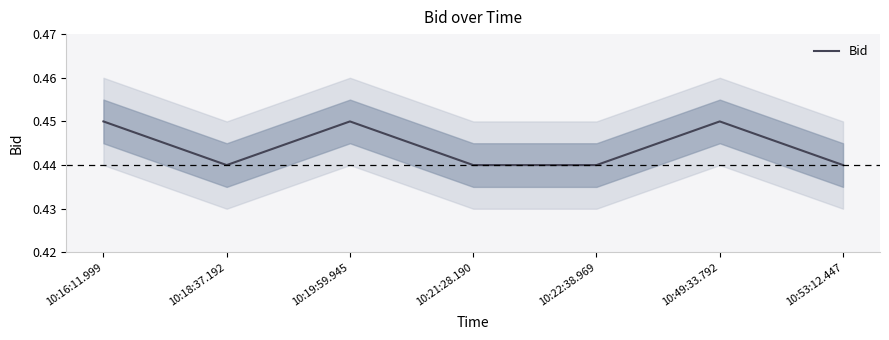

The value at 10:49:33.792 is 0.7. True or false?

False